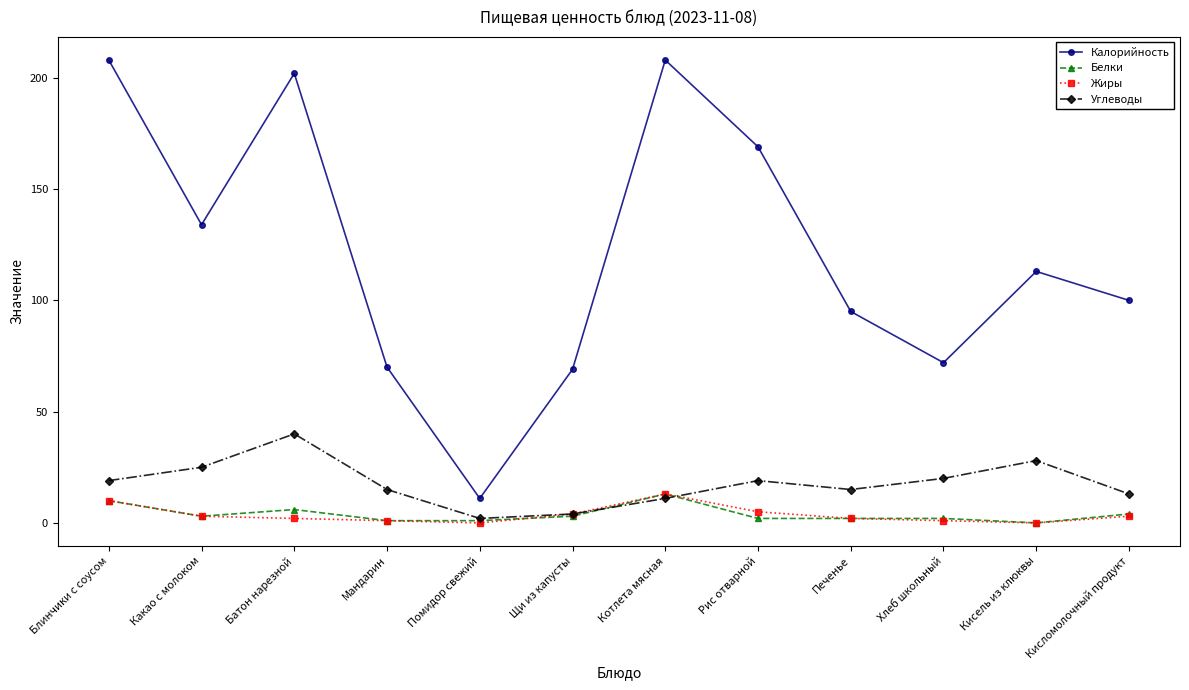

True or false: Жиры and Калорийность cross at least once.

False